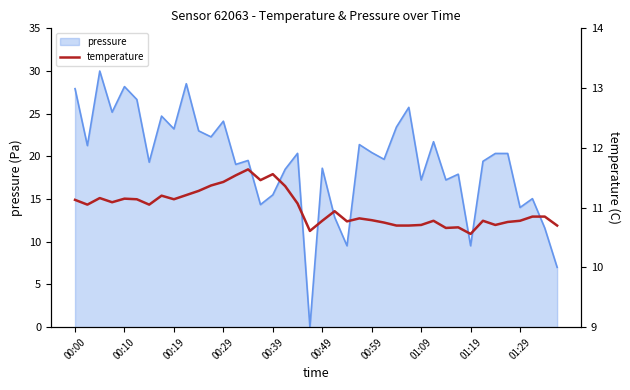

What is the highest value of the pressure series?

30.0